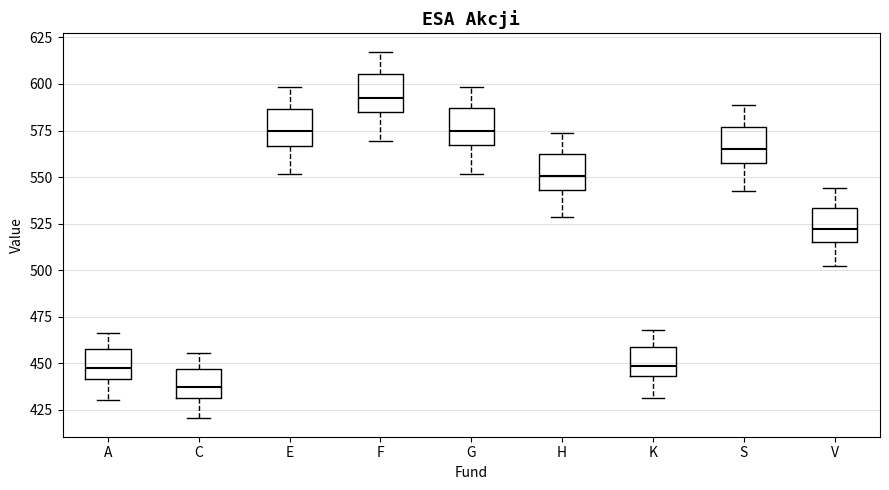

Which box's median line is the highest?

F